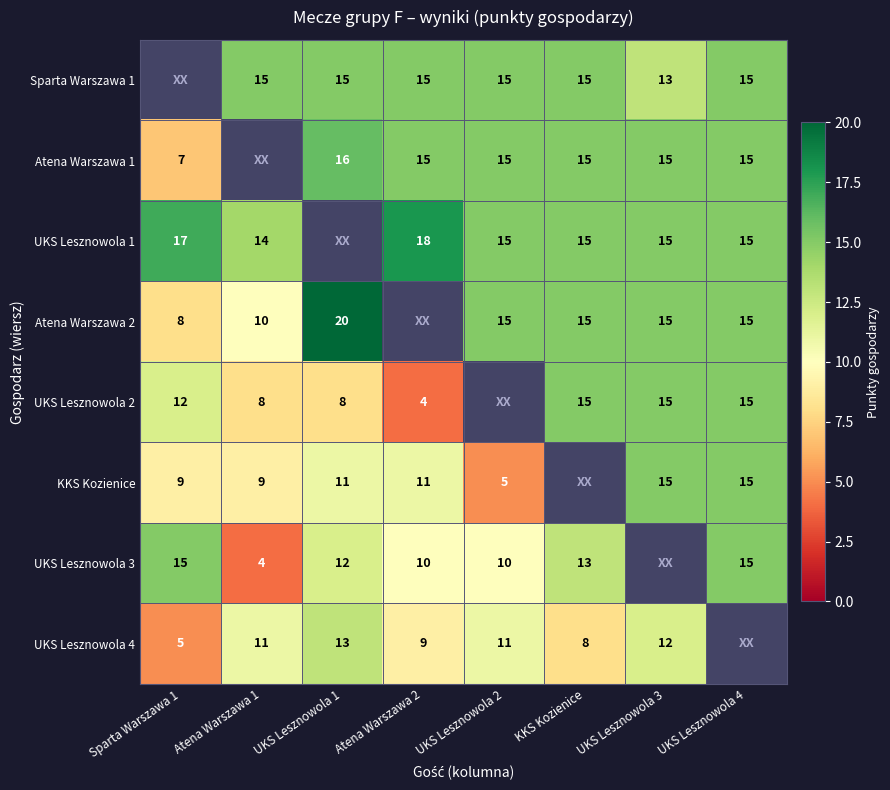

The UKS Lesznowola 2 series shows 19 at Sparta Warszawa 1. True or false?

False